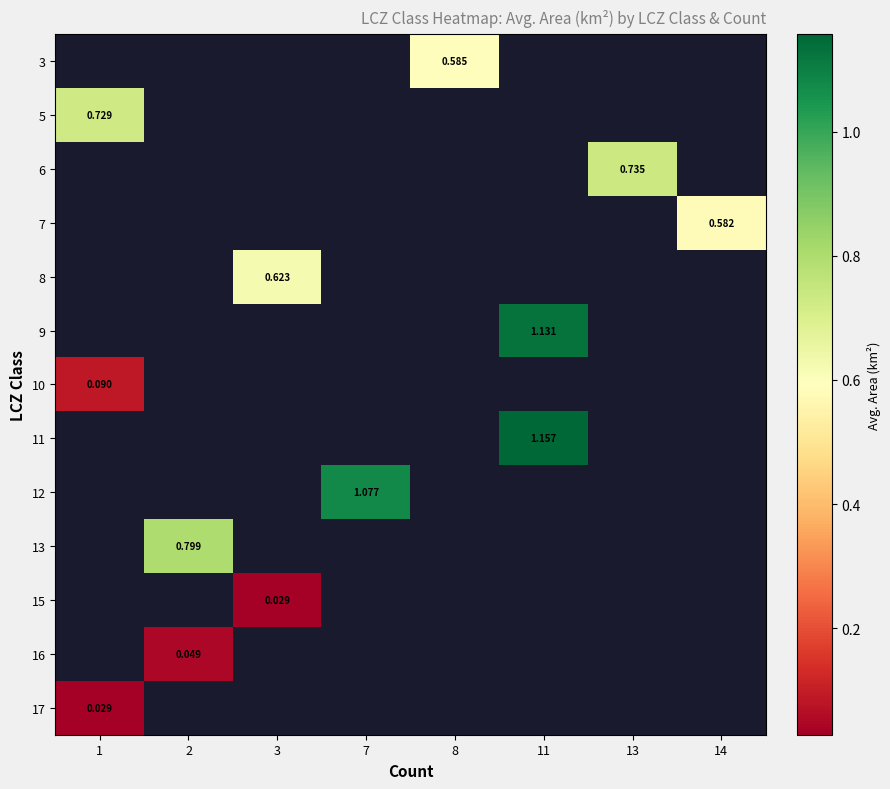

Rank the categories by row_10 value from lowest to highest.

1, 2, 3, 7, 8, 11, 13, 14